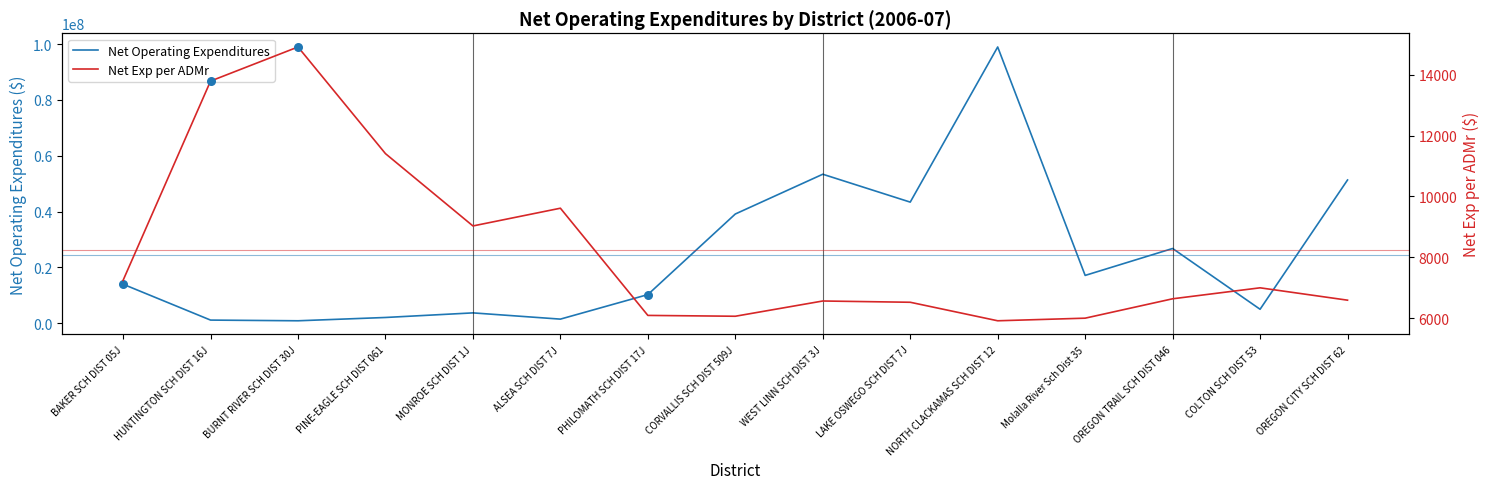

Which series reaches the minimum Y coordinate?

Net Exp per ADMr